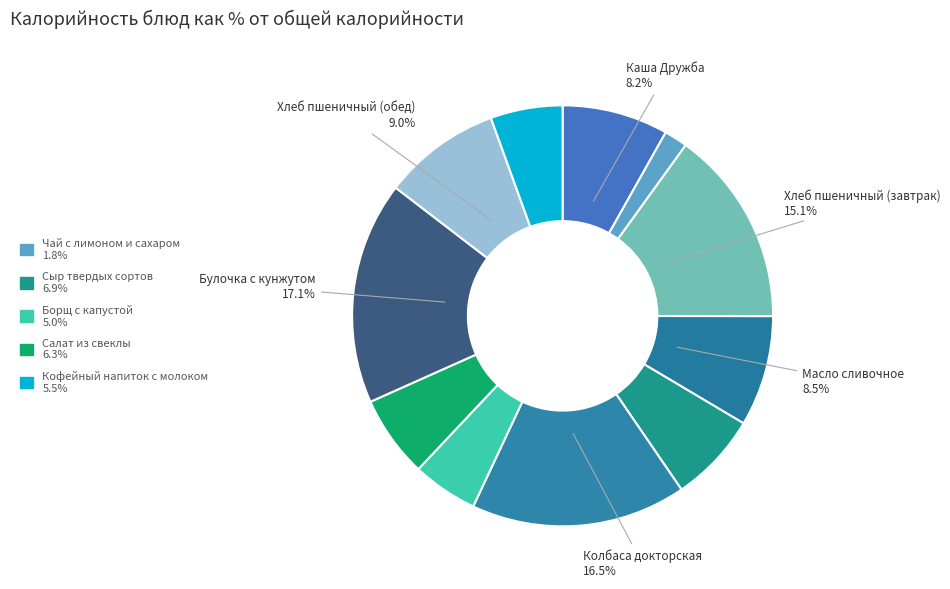

How many segments does this pie chart have?

11